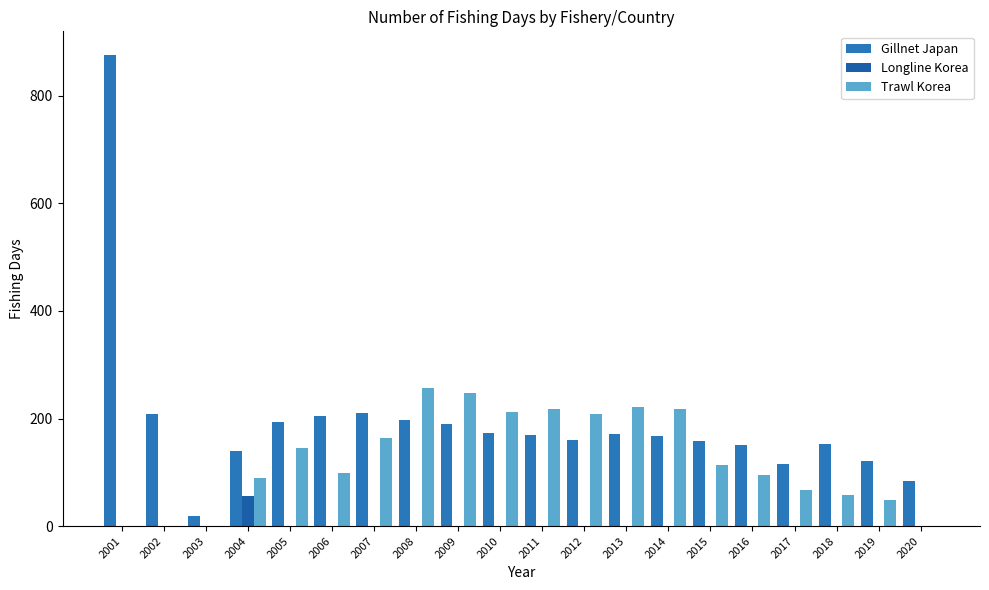

True or false: Trawl Korea has a value of 0 at 2003.

True